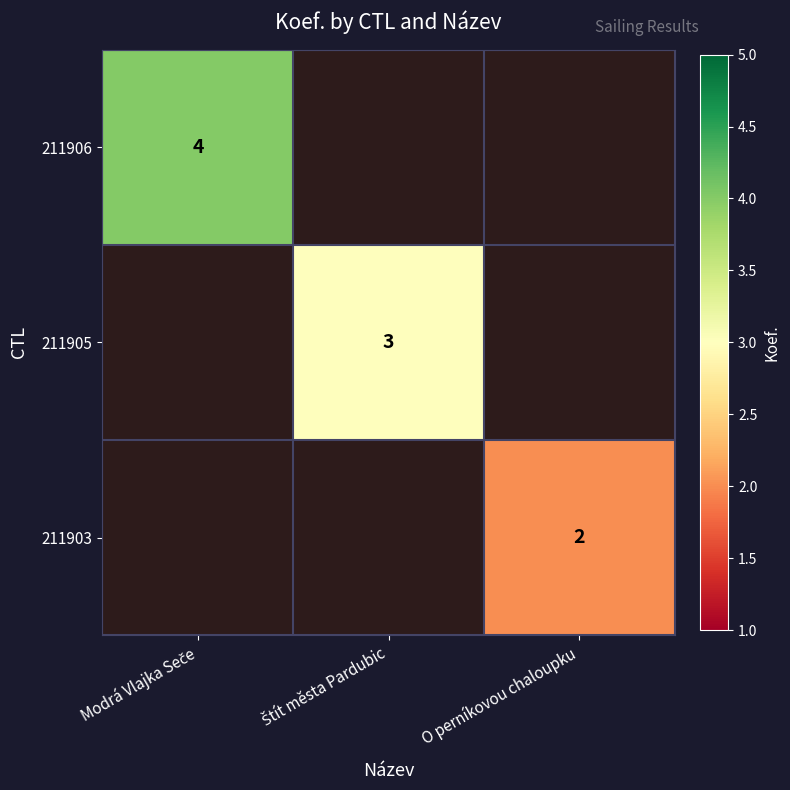

Is it true that 211903 equals 4 at O perníkovou chaloupku?

False